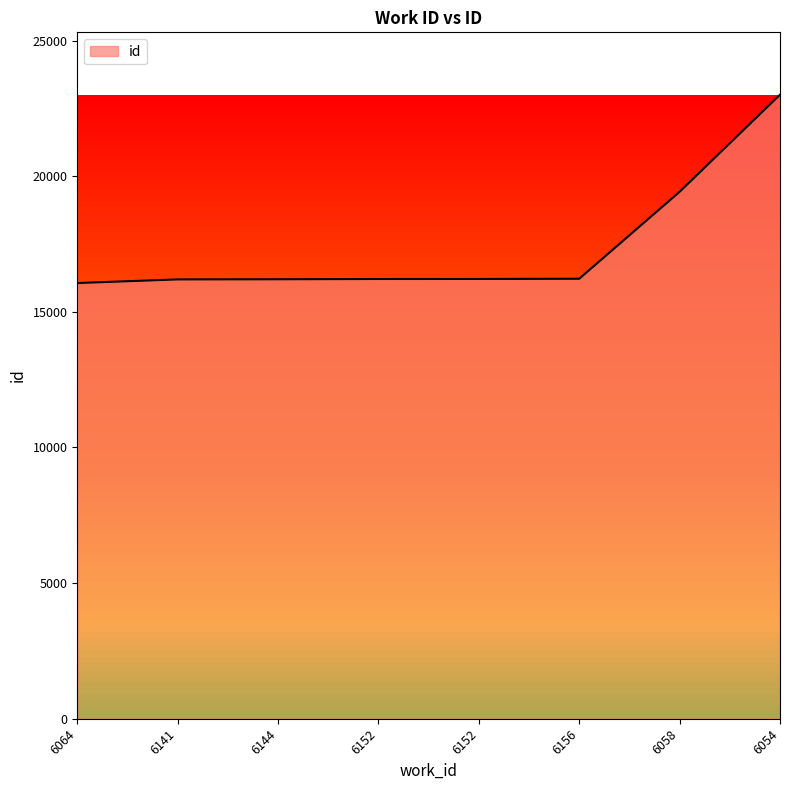

True or false: the data has more than 0 interior local peaks.

False